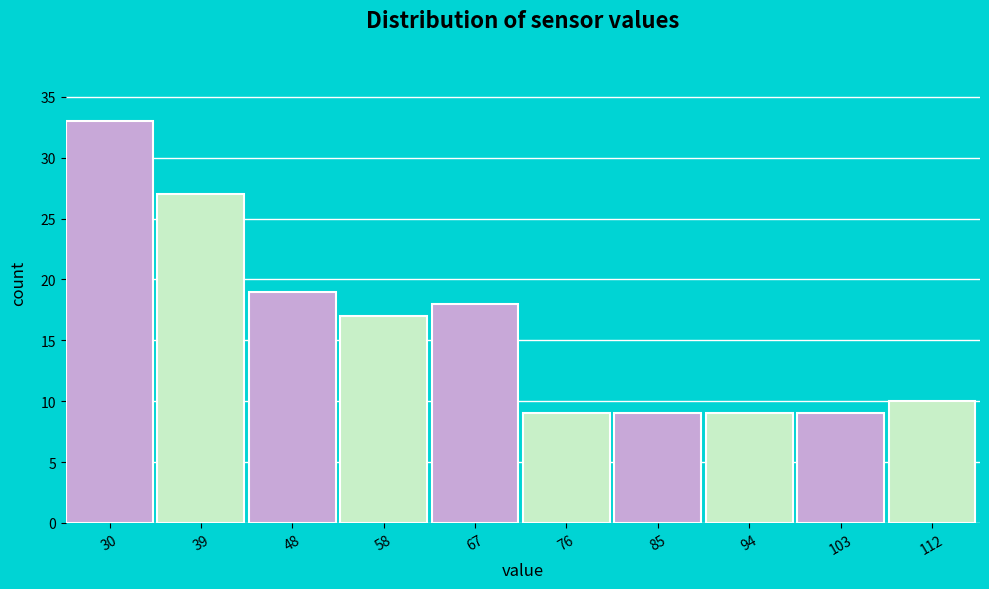

Reading left to right, extract all data points from this chart.

33	27	19	17	18	9	9	9	9	10